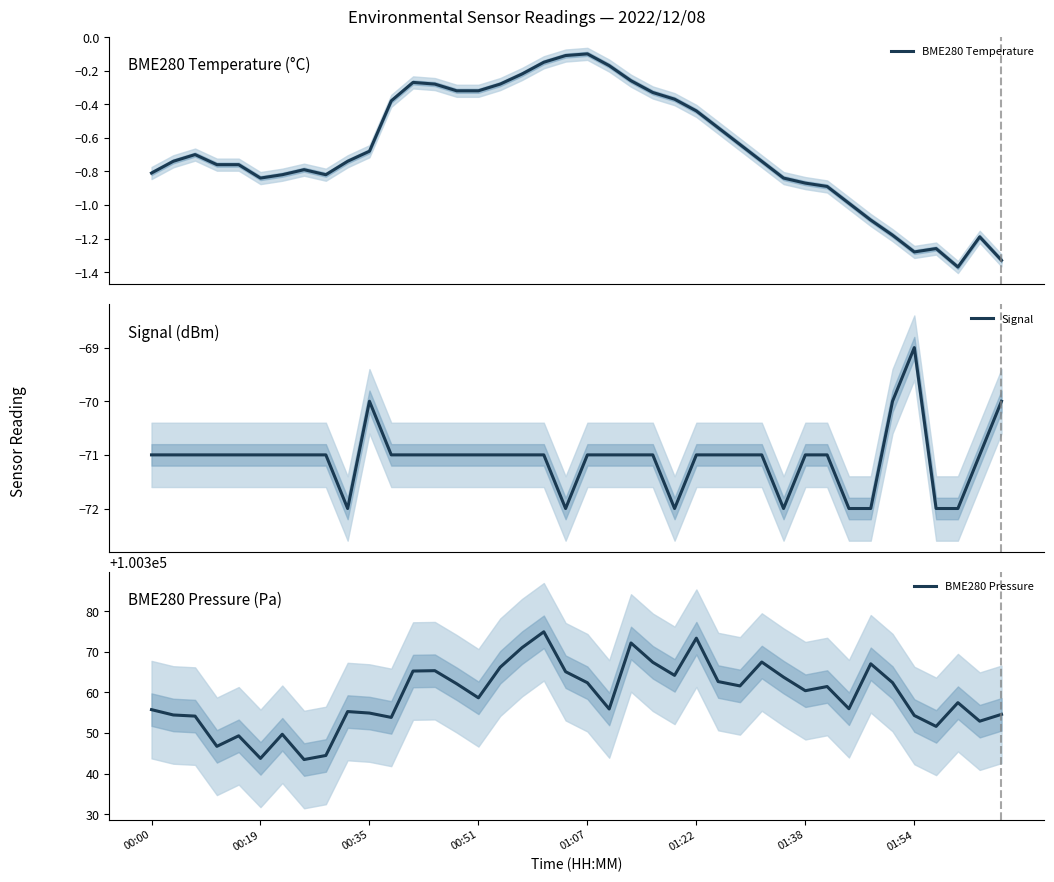

What is the minimum value for Signal?

-72